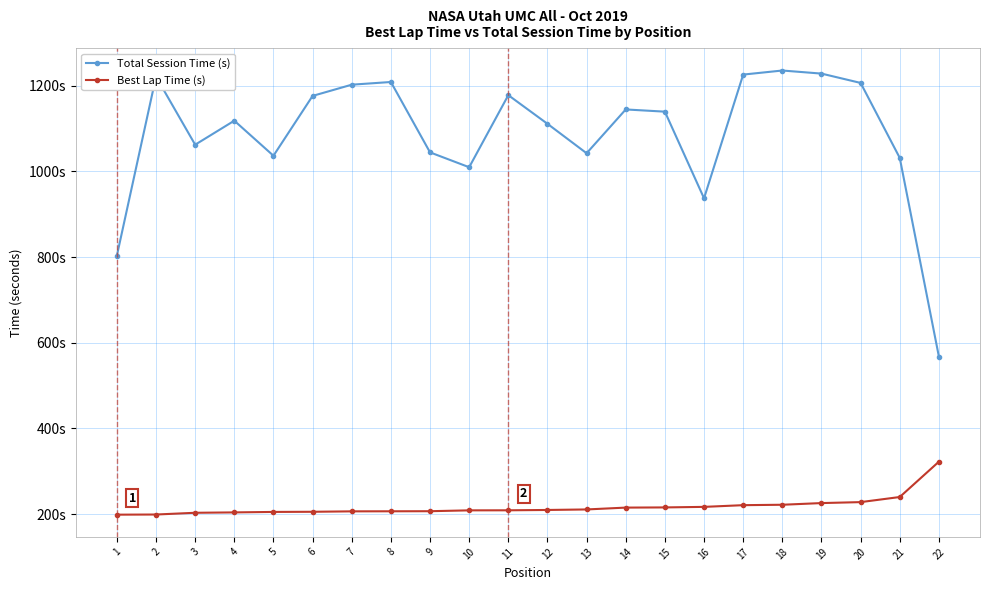

Reading right to left, list all the values displayed in this chart.

Total Session Time (s): 567.6	1031.2	1206.0	1227.8	1235.0	1225.5	936.9	1139.0	1144.2	1042.0	1110.7	1177.5	1009.4	1044.1	1208.2	1201.9	1175.8	1036.2	1118.0	1061.9	1220.7	803.2
Best Lap Time (s): 322.6	240.2	228.3	226.0	222.1	221.1	217.2	215.9	215.5	211.2	209.9	209.2	209.0	207.1	206.9	206.7	205.7	205.4	204.3	203.4	199.3	199.0